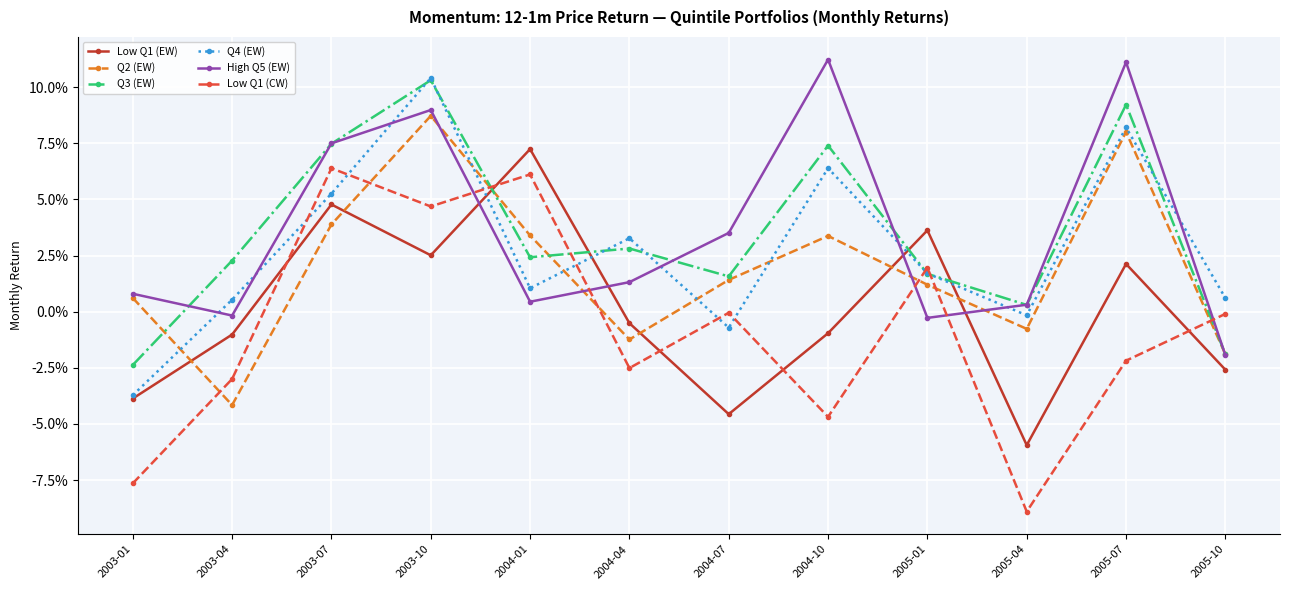

At which category does Low Q1 (CW) reach its first local valley?

2003-10